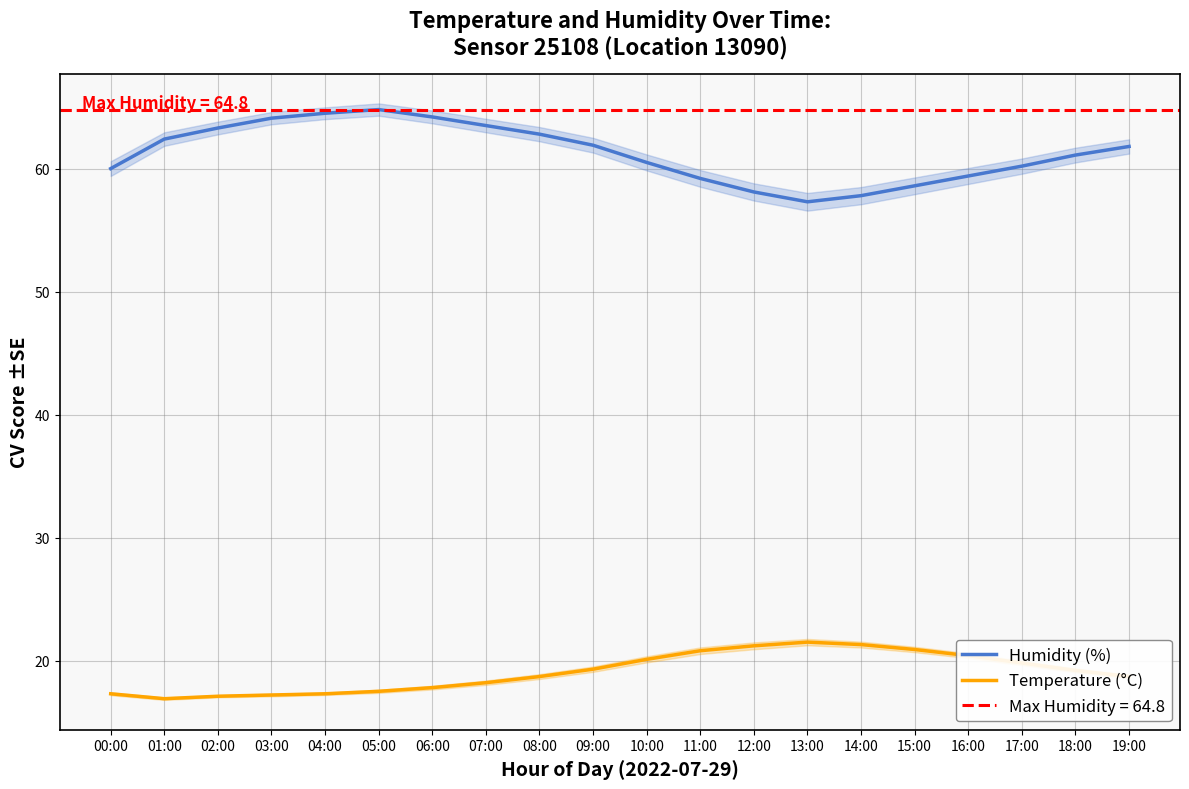

At 03:00, list the series in order from largest to smallest.

Humidity (%), Temperature (°C)